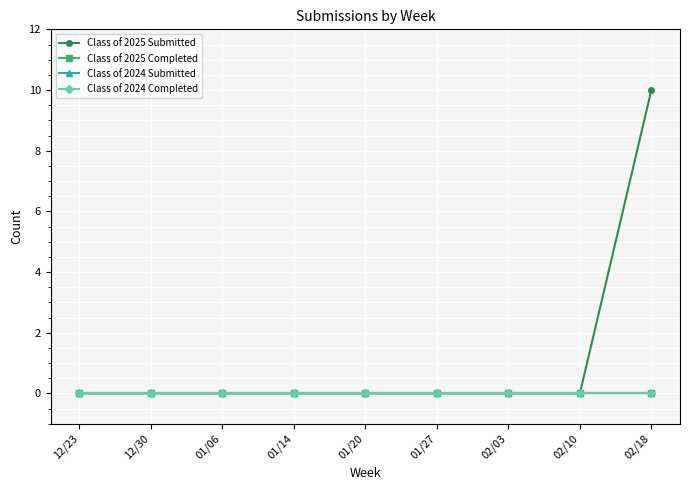

Is this an area chart (filled region under the line)?

No